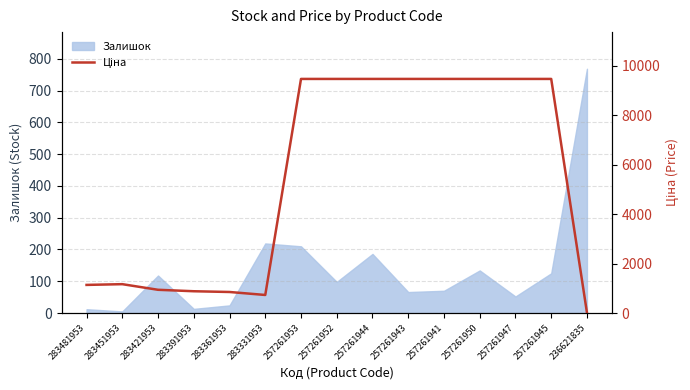

Reading right to left, what are all the values shown in this chart?

236621835=16.2	257261945=9458.9	257261947=9458.9	257261950=9458.9	257261941=9458.9	257261943=9458.9	257261944=9458.9	257261952=9458.9	257261953=9458.9	283331953=728.9	283361953=849.3	283391953=879.5	283421953=938.2	283451953=1165.6	283481953=1135.5